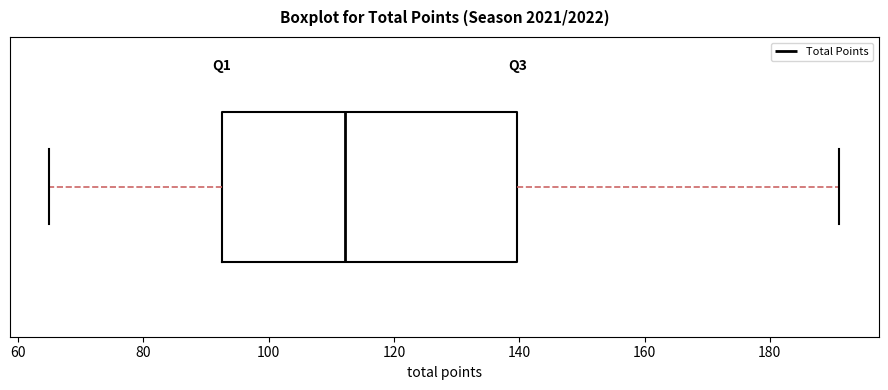

Read this box plot against the x-axis: the position of the median line, the range covered by the box, and the ends of both whiskers. The values are not printed on the chart, so give them approximately, as read against the axis.

median 112, box 92 to 140, whiskers 66 to 192